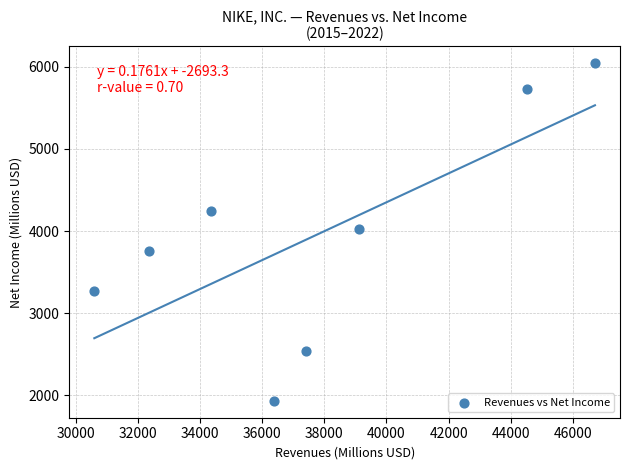

What is the range of Y values (max minus min)?

4113